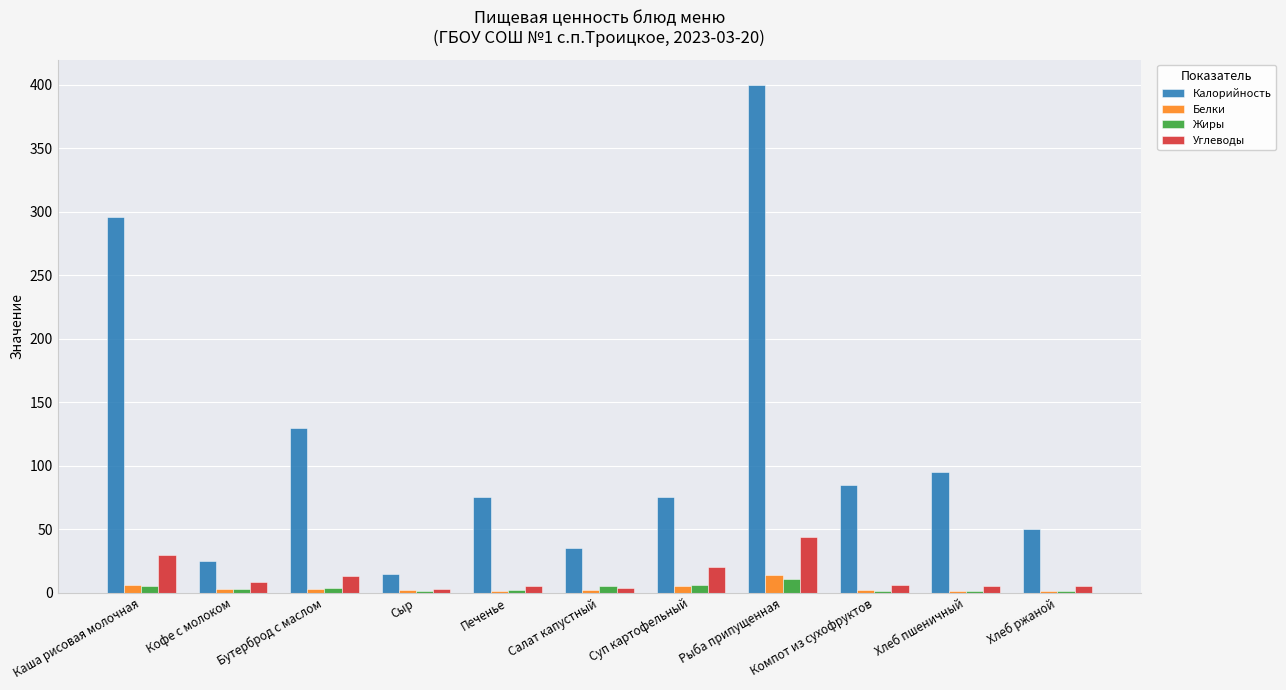

What is the sum of all Жиры values?

40